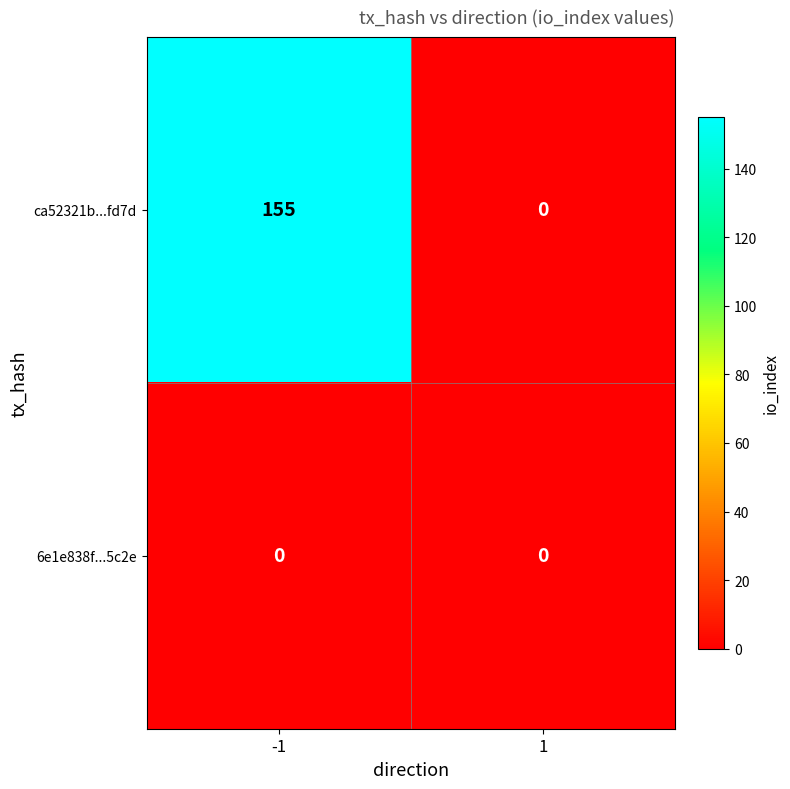

Which series changed the most between -1 and 1?

ca52321b...fd7d